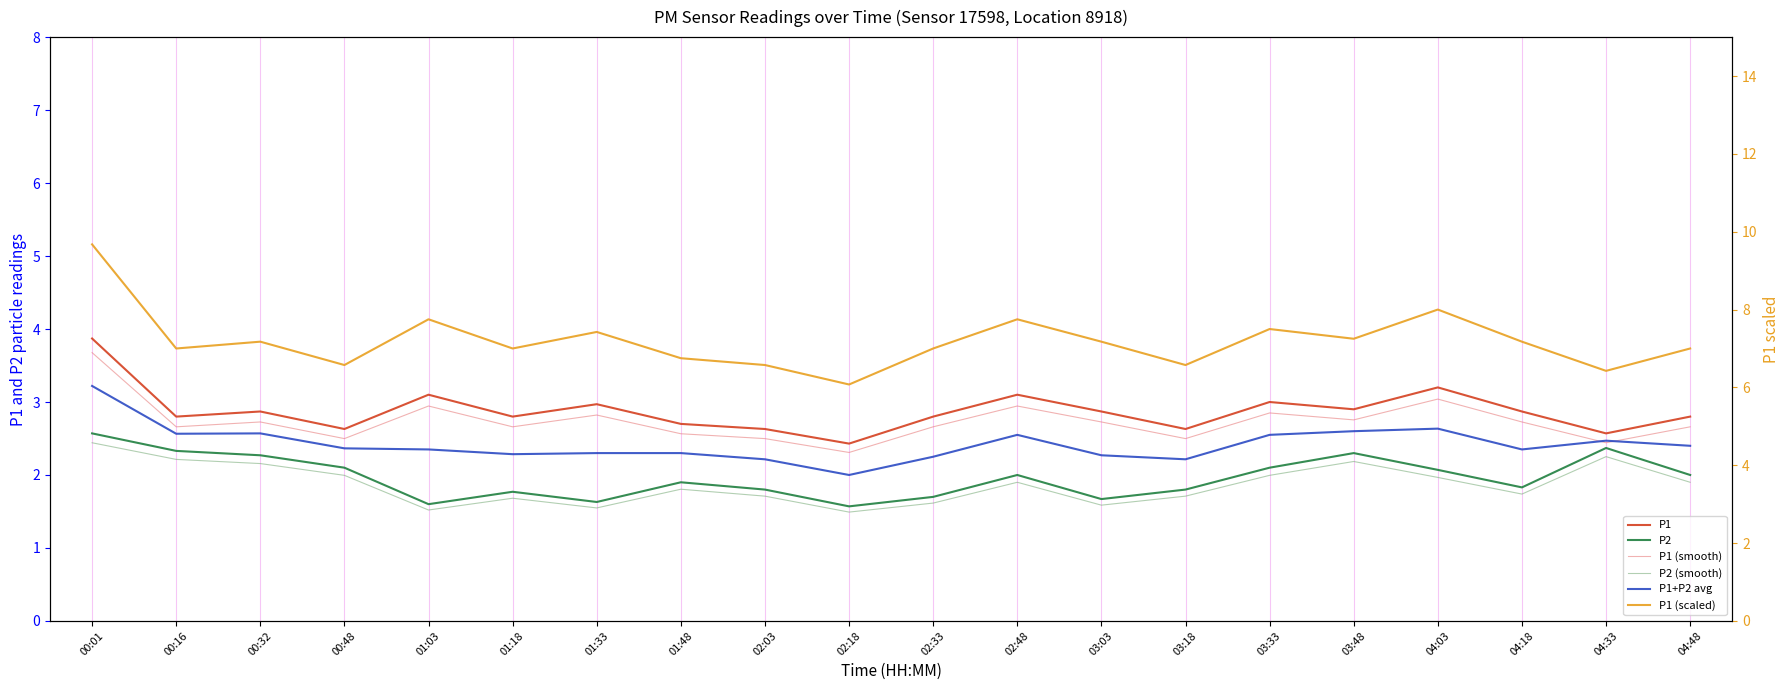

Rank the series by their maximum value, from highest to lowest.

P1 (scaled), P1, P1 (smooth), P1+P2 avg, P2, P2 (smooth)